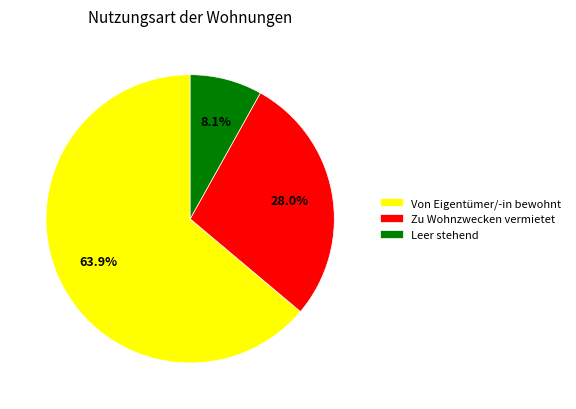

What is the smallest slice in the pie chart?

Leer stehend